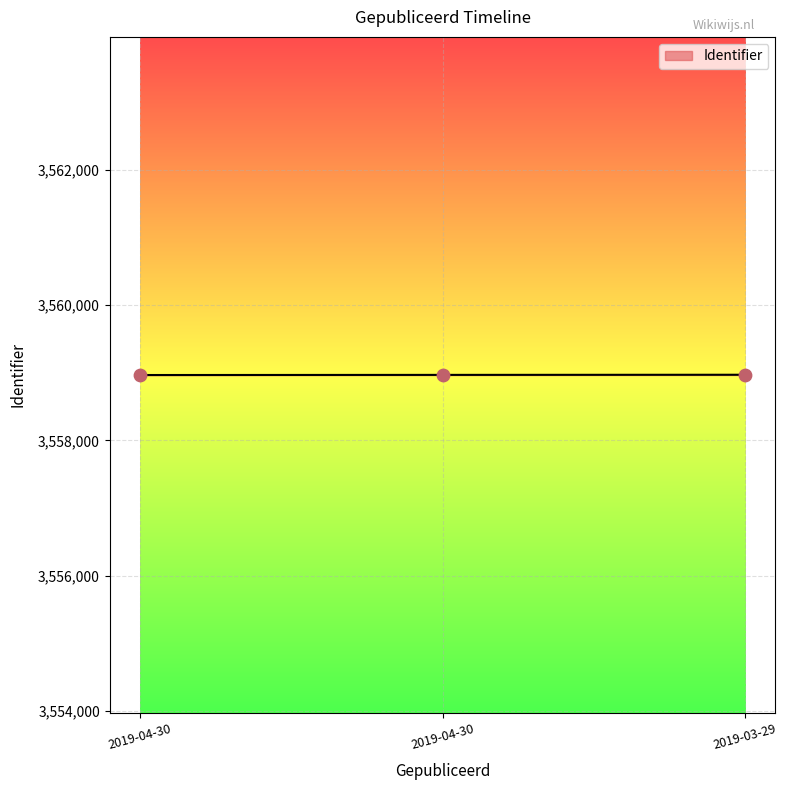

What is the change in value from 2019-04-30 to 2019-03-29?

+4